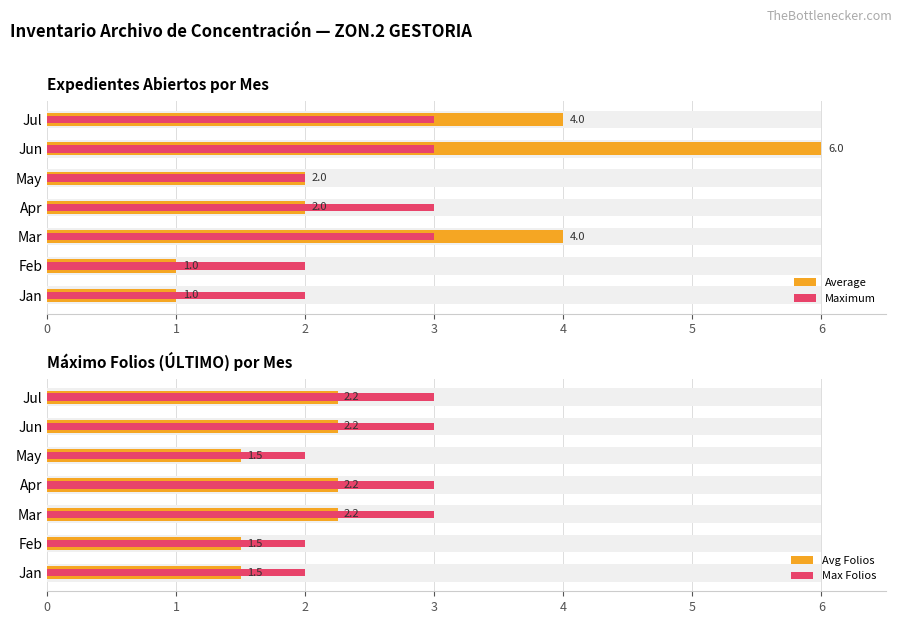

True or false: Max Folios has a value of 2.0 at Feb.

True